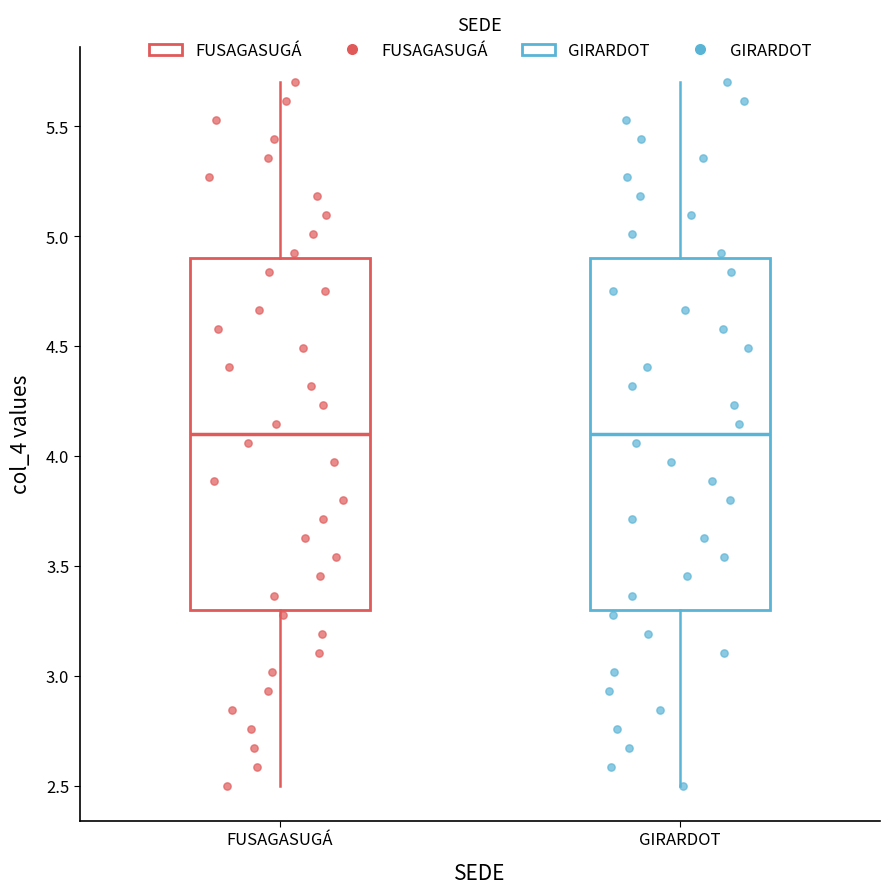

Reading left to right, transcribe this box plot: for each box, give where its median line is, the range the box spans, and where its two whiskers end, as read against the y-axis. The values are not printed on the chart, so give them approximately, as read against the axis.

FUSAGASUGÁ: median 4.1, box 3.3 to 4.9, whiskers 2.5 to 5.7
GIRARDOT: median 4.1, box 3.3 to 4.9, whiskers 2.5 to 5.7